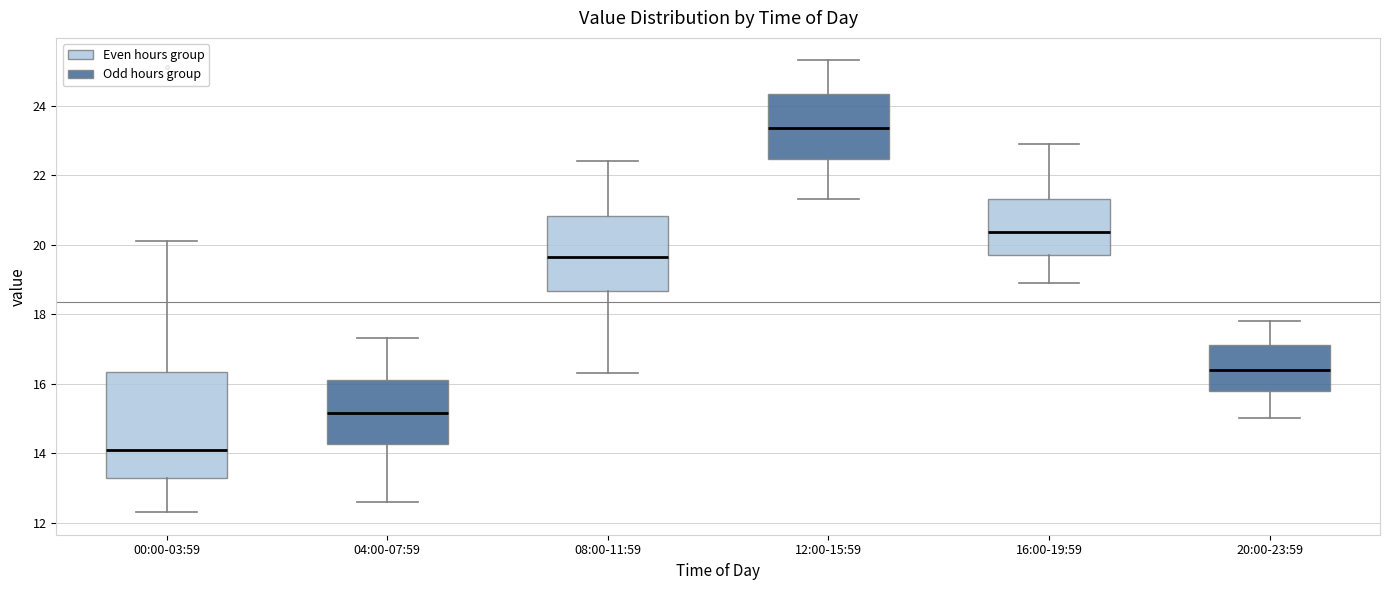

Comparing the boxes themselves (not the whiskers), which one is the tallest?

00:00-03:59